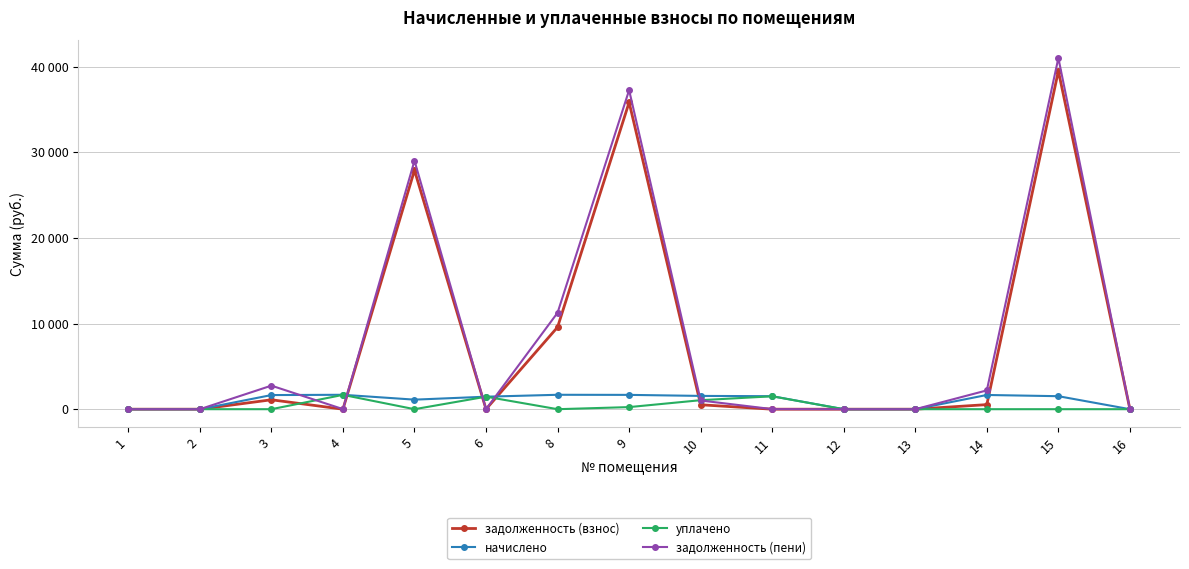

Does the chart have visible grid lines?

Yes